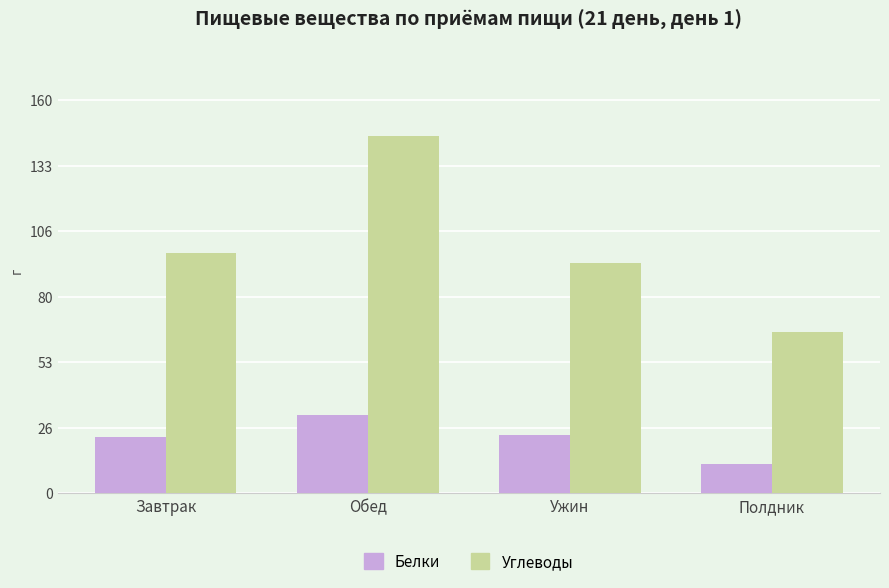

What is the minimum value for Углеводы?

65.6